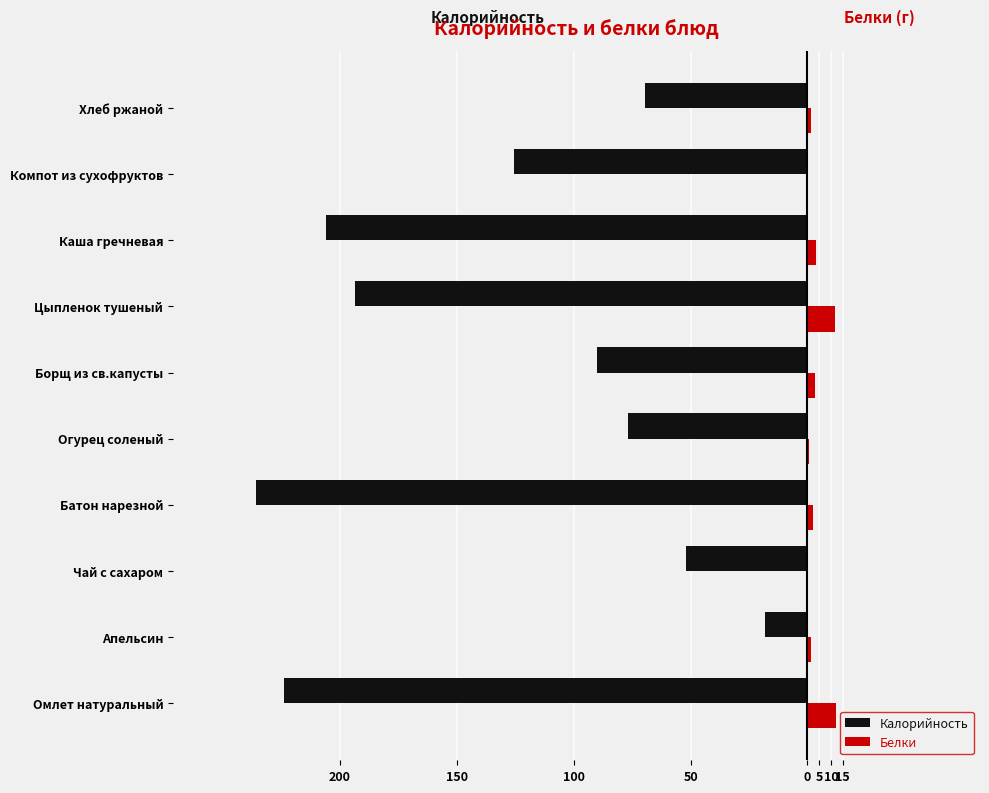

What is the value of the Белки bar at the 1st from the left?

12.3